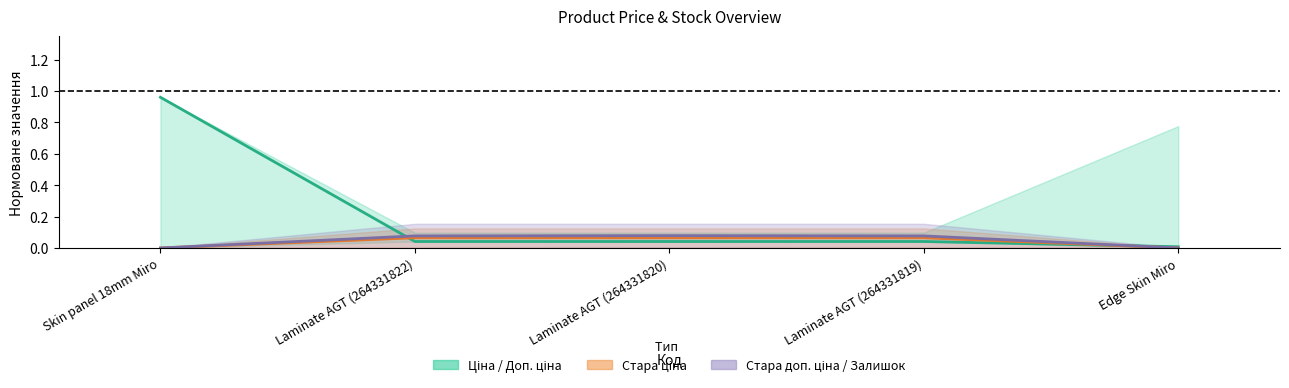

At how many categories does at least one series exceed 0?

5